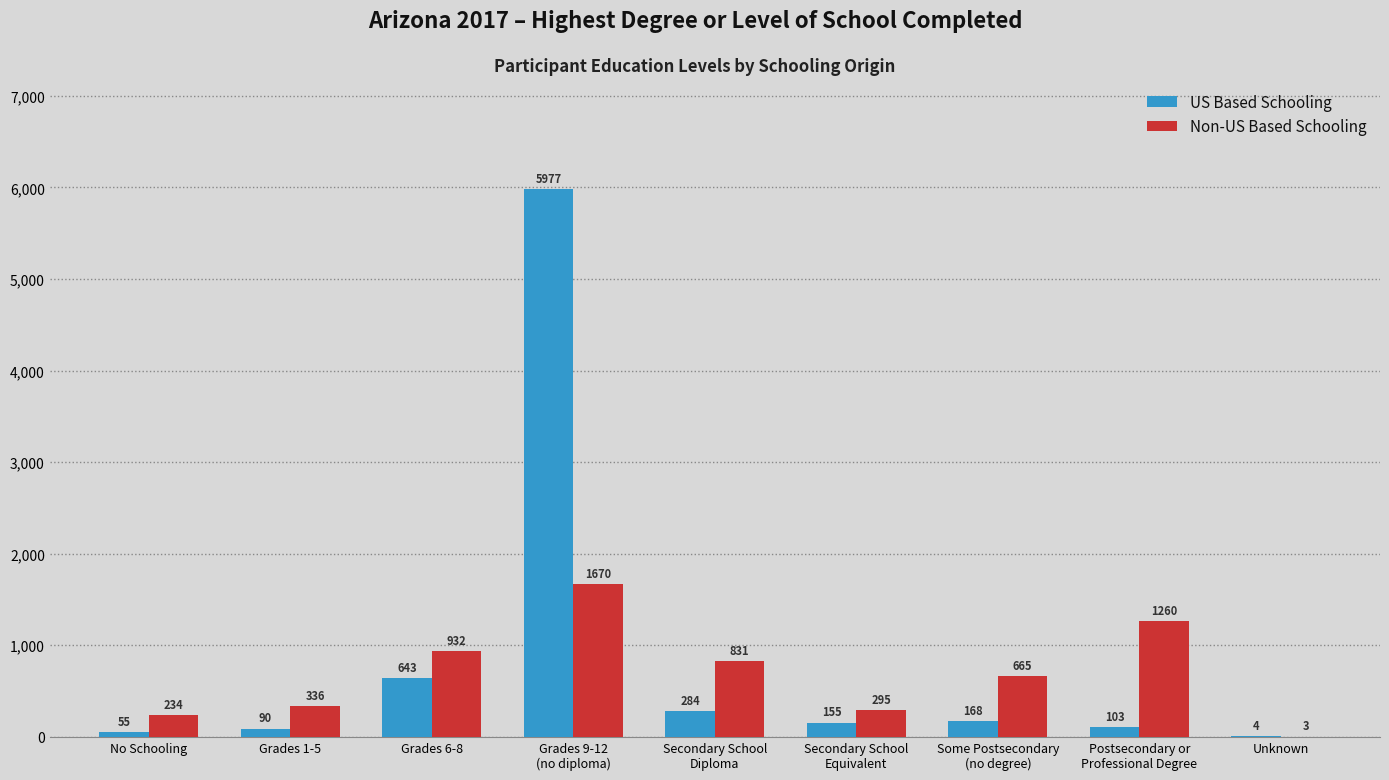

Which series has the largest total across all categories?

US Based Schooling